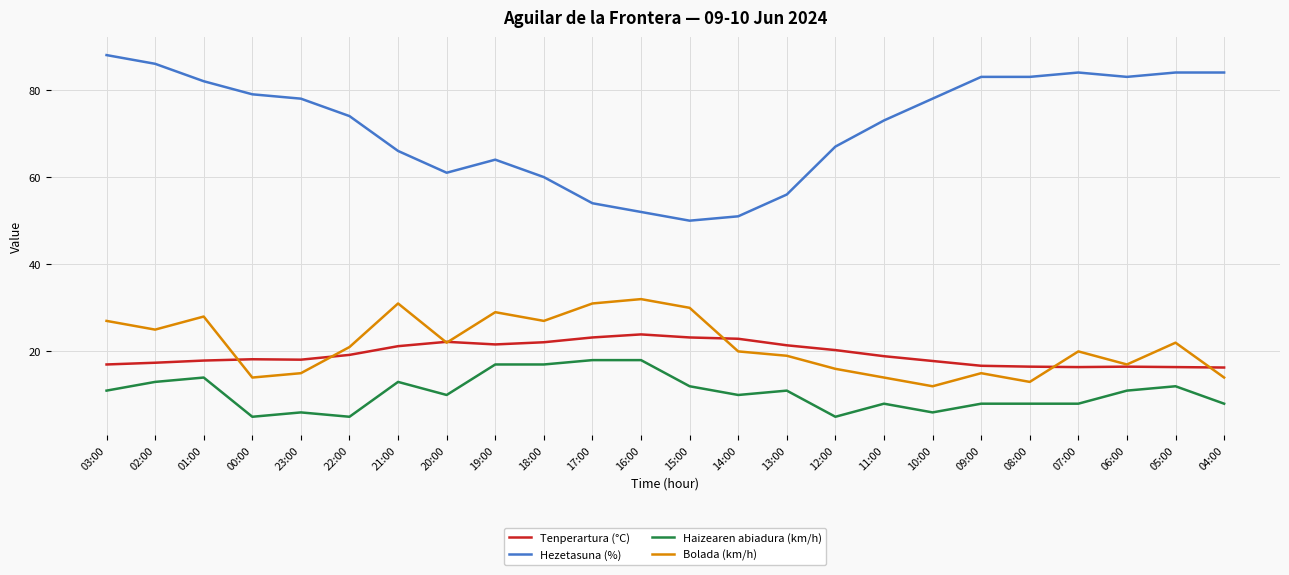

Which series has the largest range (max minus min)?

Hezetasuna (%)